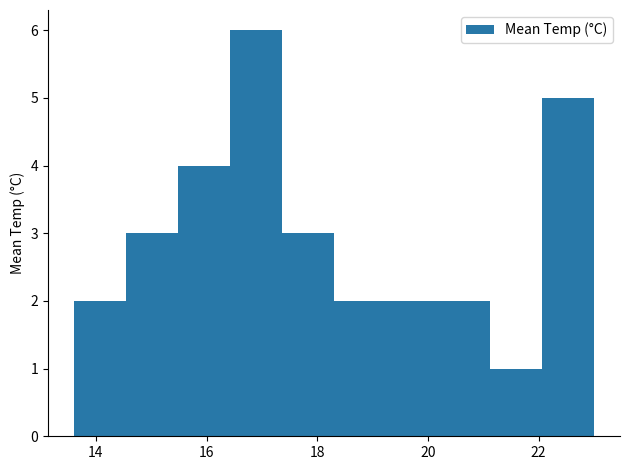

Reading left to right, list every bar in this chart as the range it spans on the x-axis followed by its height. Neither the bar edges nor the heights are printed on the chart, so give them approximately, as read against the axes.

13.60 to 14.54: 2
14.54 to 15.48: 3
15.48 to 16.42: 4
16.42 to 17.36: 6
17.36 to 18.30: 3
18.30 to 19.24: 2
19.24 to 20.18: 2
20.18 to 21.12: 2
21.12 to 22.06: 1
22.06 to 23.00: 5